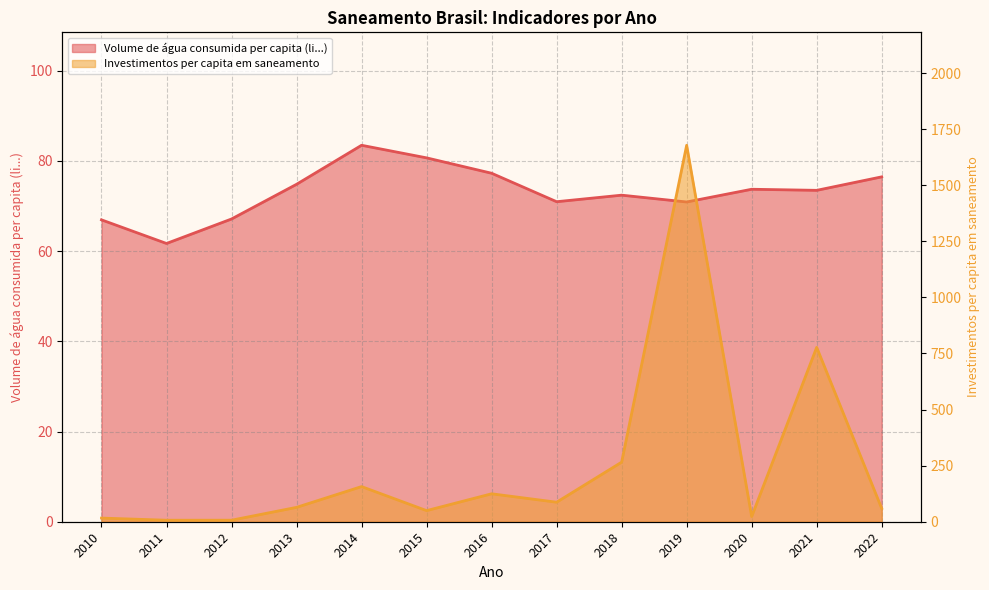

What is the lowest value of the Investimentos per capita em saneamento series?

6.7